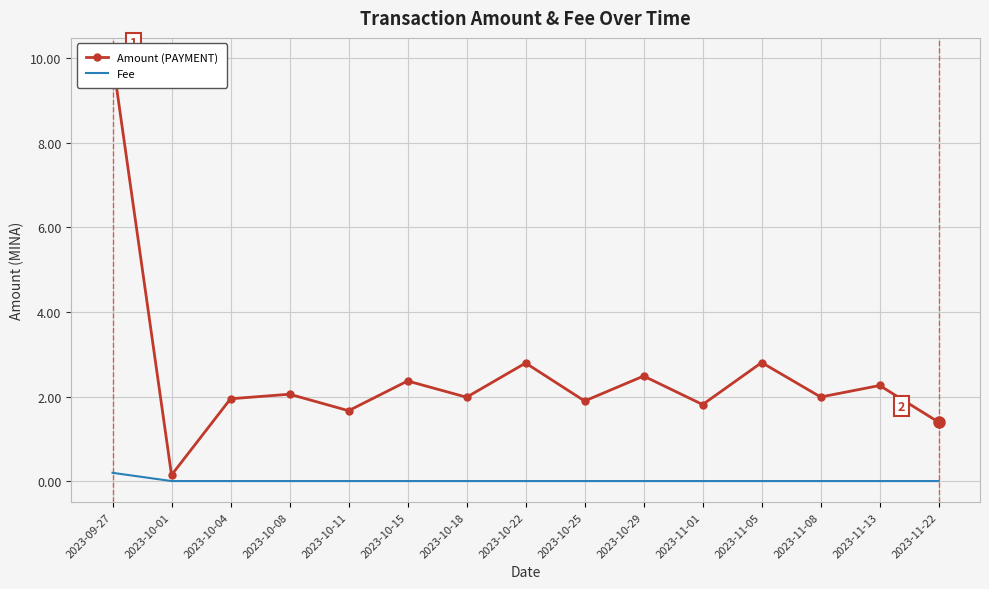

What is the difference between the maximum and second lowest values in the Fee series?

0.2